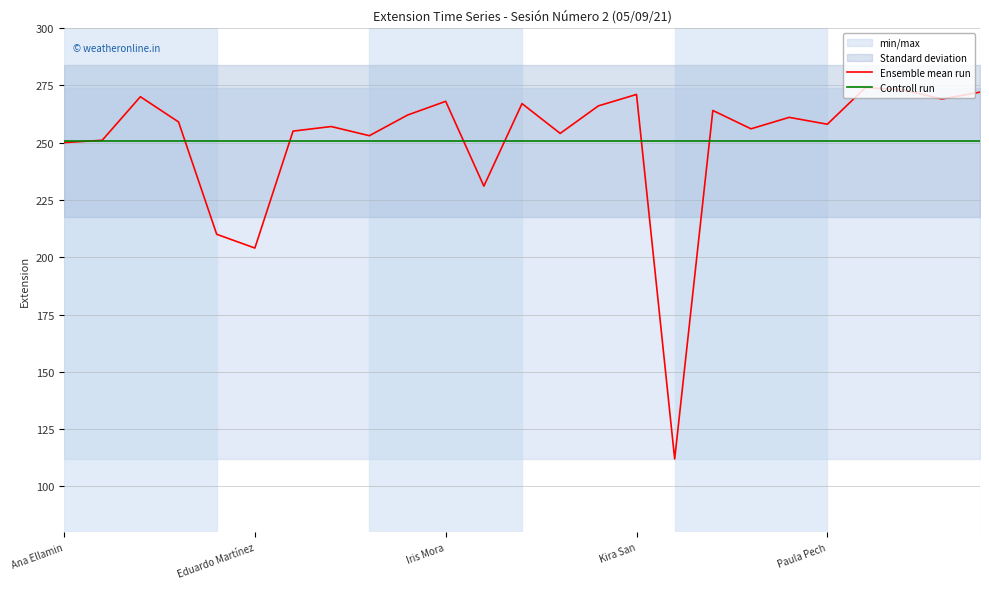

What position from the left is 23?

24